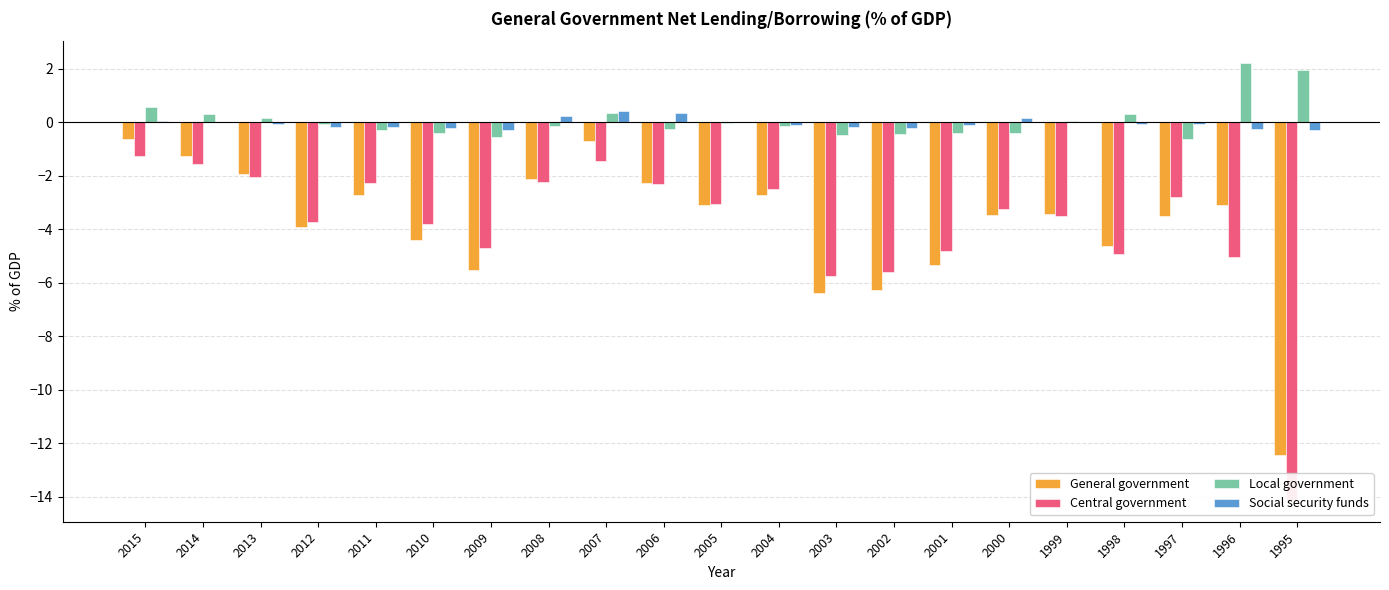

Rank the series by their maximum value, from lowest to highest.

Central government, General government, Social security funds, Local government